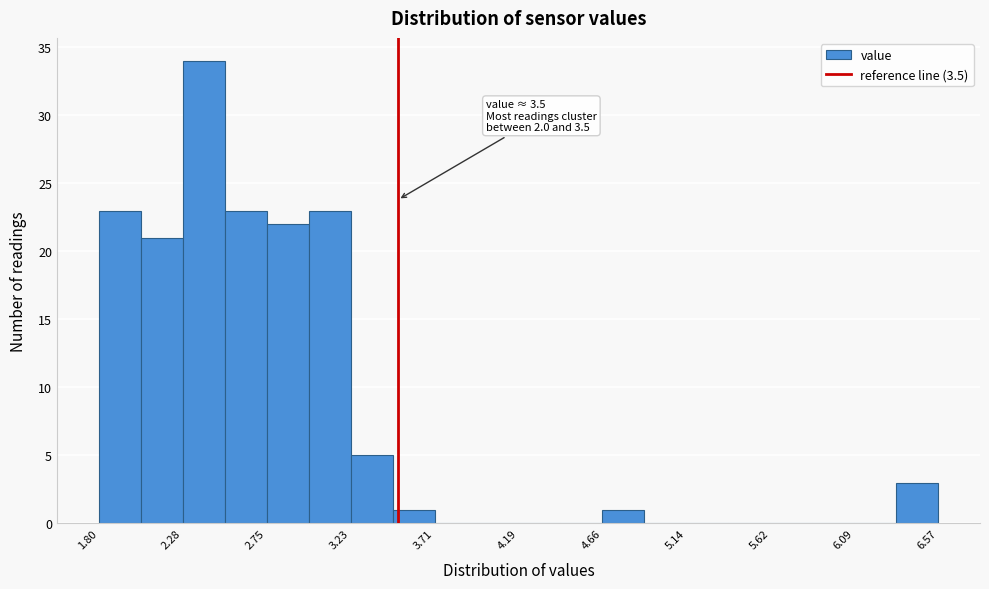

Which range on the x-axis has the tallest bar?

2.30 to 2.50